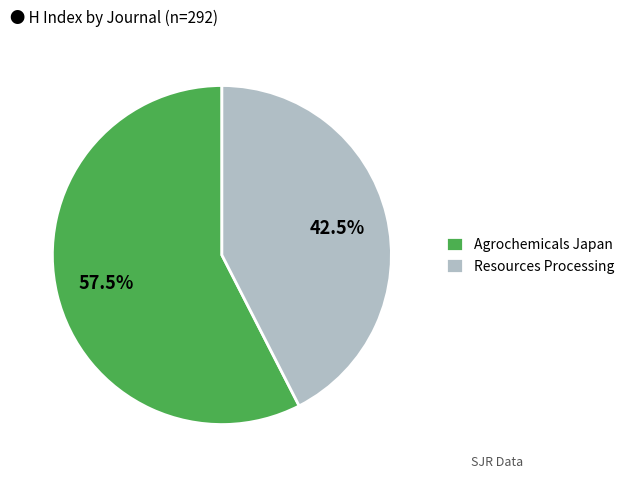

Does Agrochemicals Japan account for over 50% of the chart?

Yes